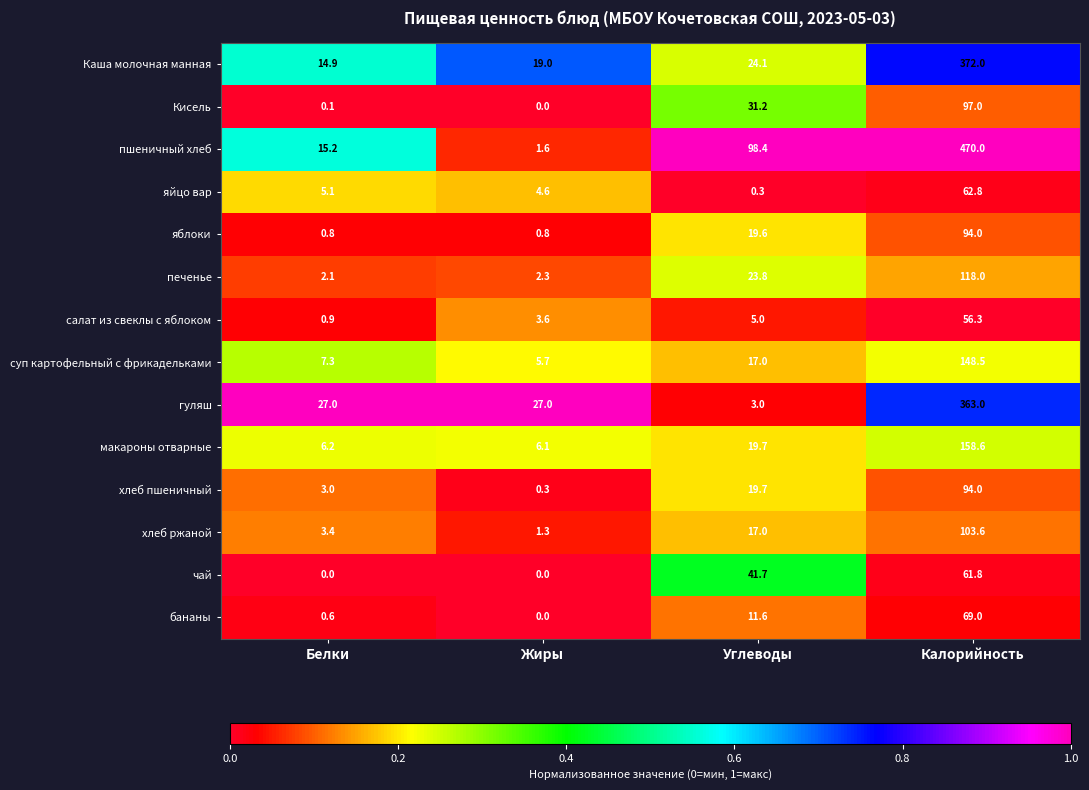

The value of печенье at Жиры is 1.3. True or false?

False